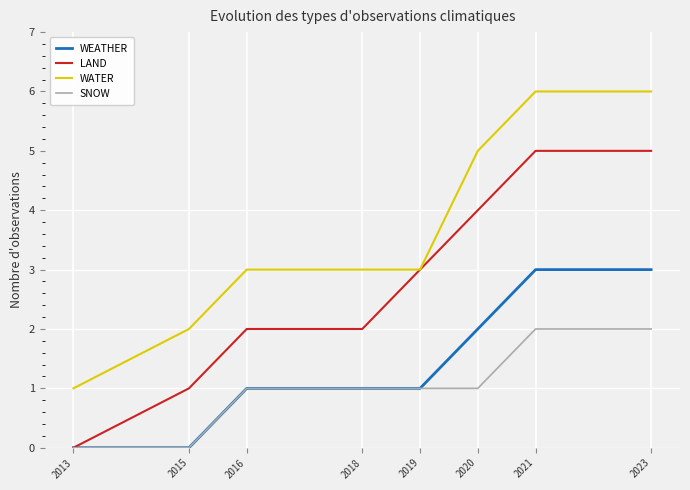

Is this an area chart (filled region under the line)?

No